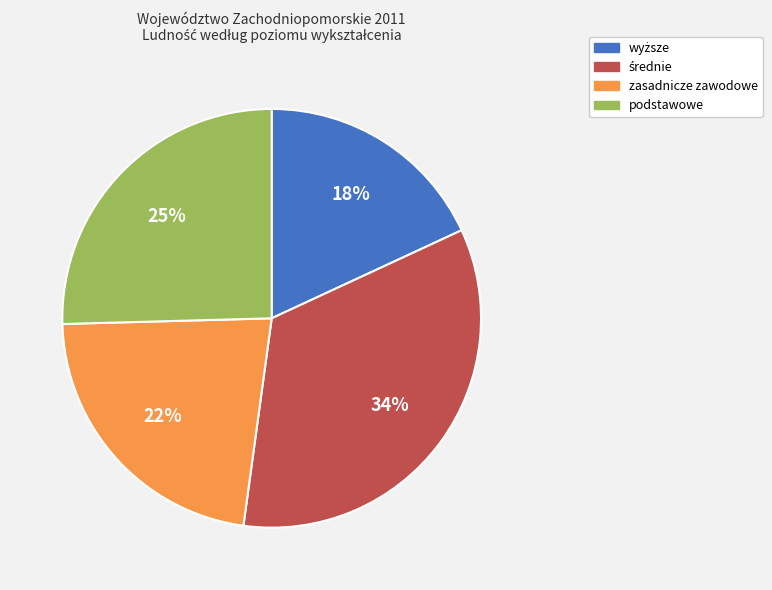

Is it true that zasadnicze zawodowe is 16% of the pie?

False